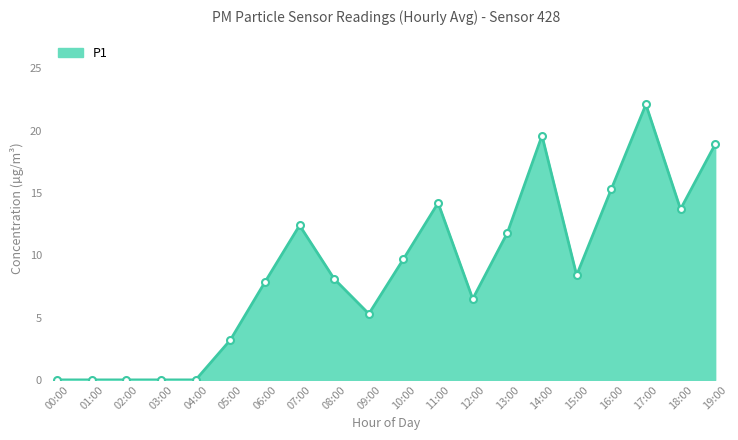

What is the greatest value displayed?

22.1